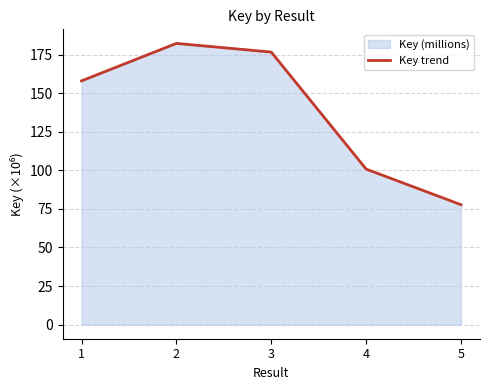

At which category does the chart reach its minimum across all series?

5